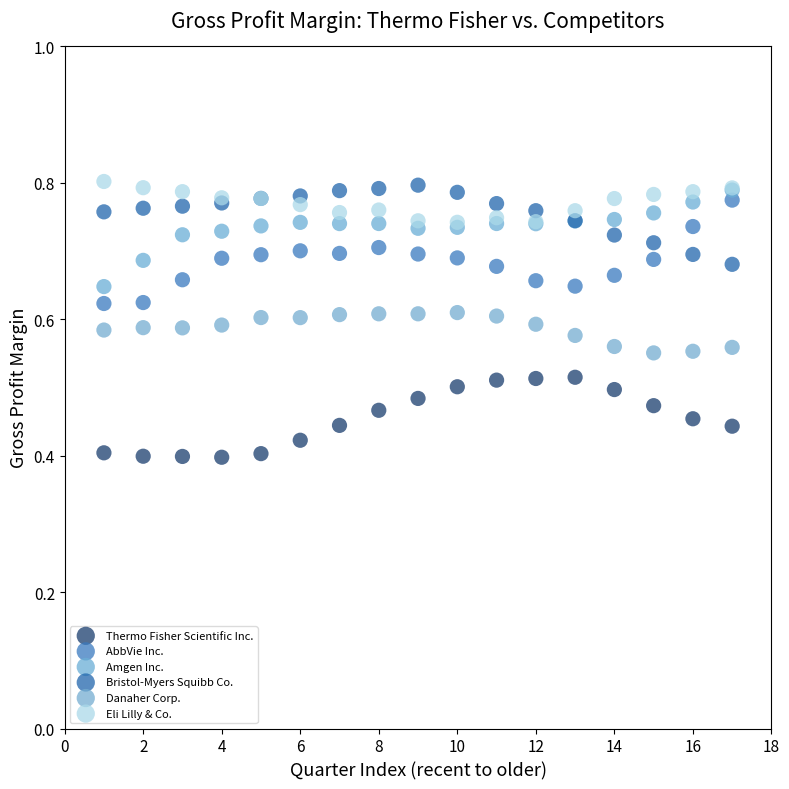

Which series has the largest Y range (max minus min)?

AbbVie Inc.